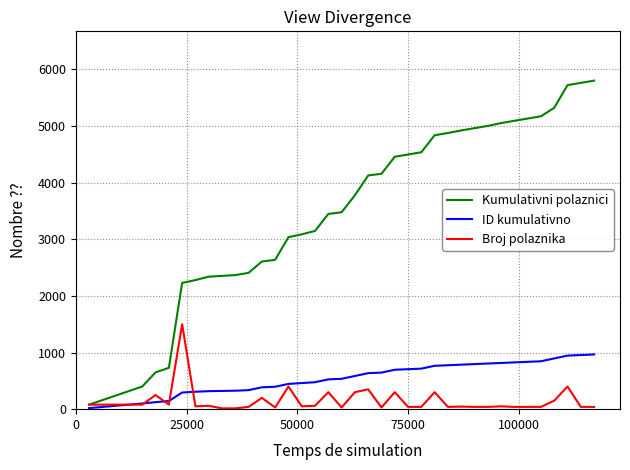

Rank the series by their maximum value, from lowest to highest.

ID kumulativno, Broj polaznika, Kumulativni polaznici